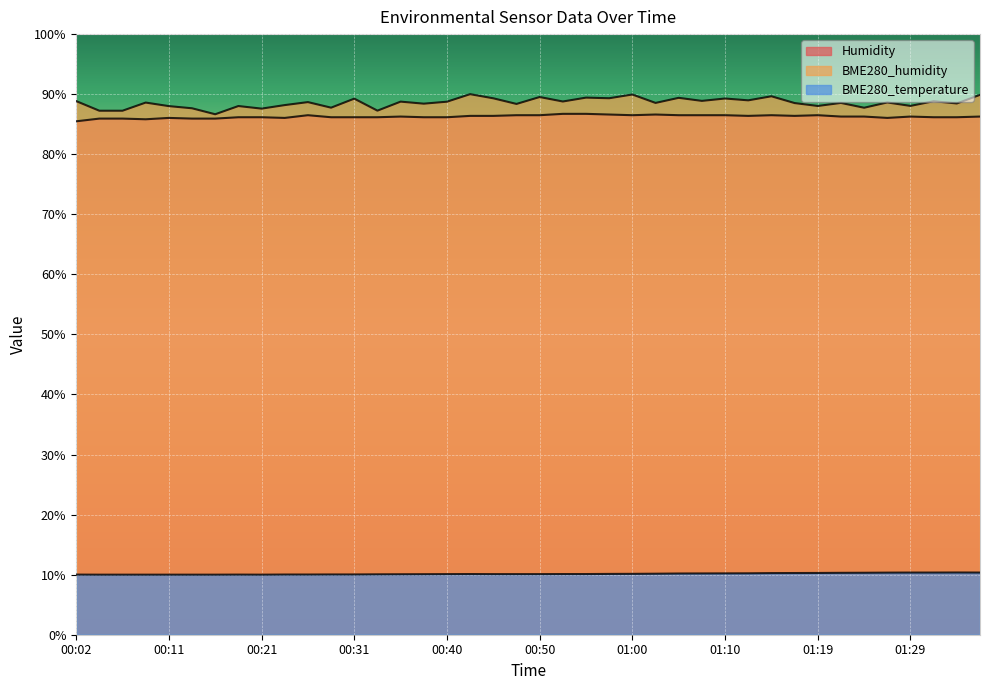

True or false: Humidity and BME280_temperature cross at least once.

False